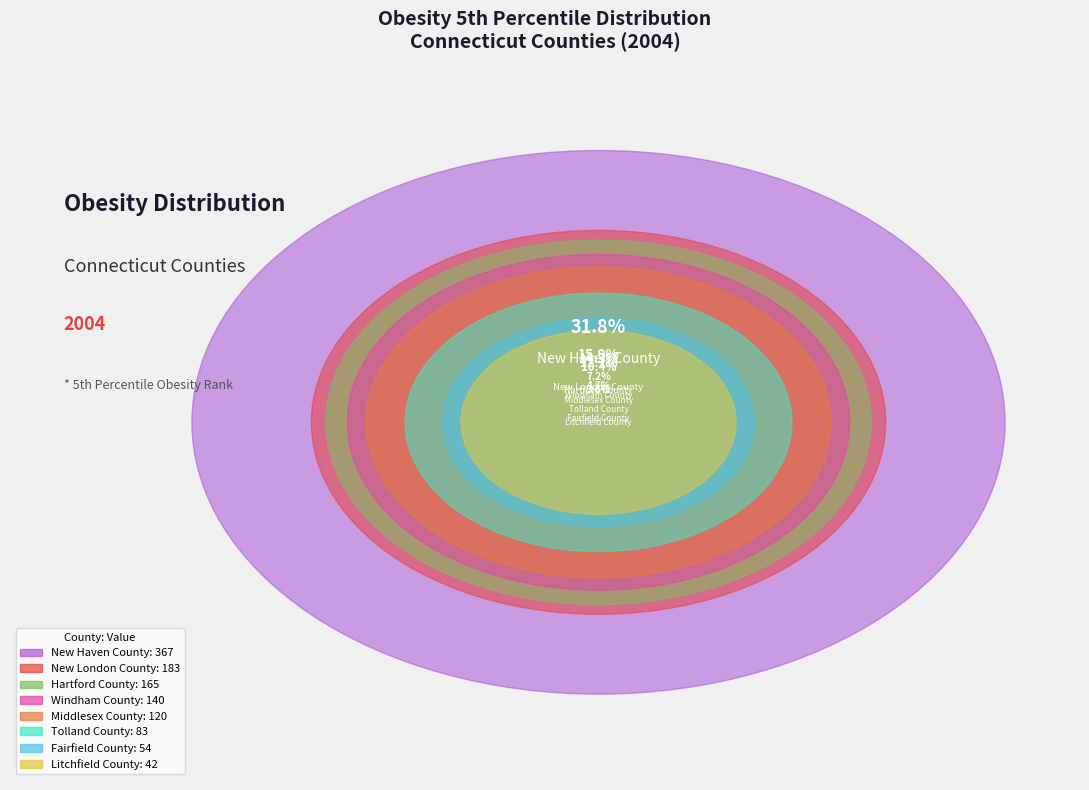

Which category has the smallest portion of the pie?

Litchfield County